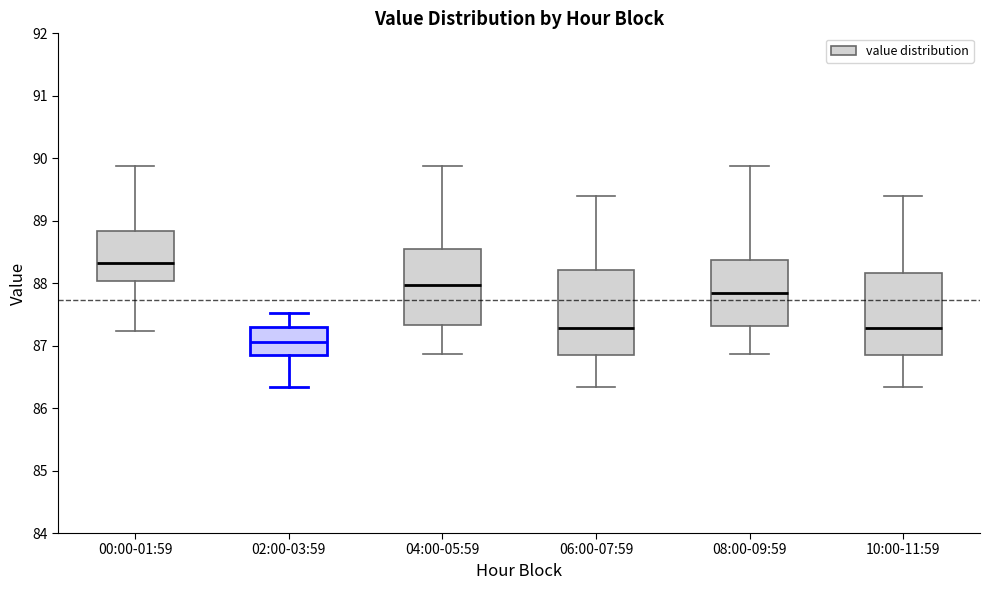

Reading left to right, read every box against the y-axis: the position of its median line, the range the box covers, and the ends of its whiskers. The values are not printed on the chart, so give them approximately, as read against the axis.

00:00-01:59: median 88.3, box 88.0 to 88.8, whiskers 87.2 to 89.9
02:00-03:59: median 87.1, box 86.8 to 87.3, whiskers 86.3 to 87.5
04:00-05:59: median 88.0, box 87.3 to 88.6, whiskers 86.9 to 89.9
06:00-07:59: median 87.3, box 86.8 to 88.2, whiskers 86.3 to 89.4
08:00-09:59: median 87.9, box 87.3 to 88.4, whiskers 86.9 to 89.9
10:00-11:59: median 87.3, box 86.8 to 88.2, whiskers 86.3 to 89.4